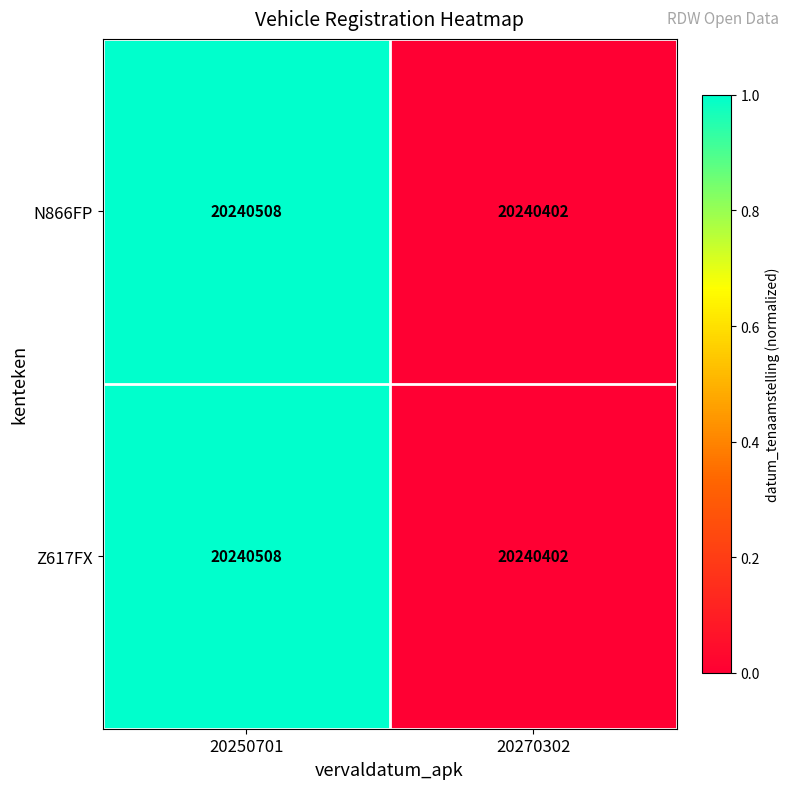

At which category is the sum across all series the highest?

20250701